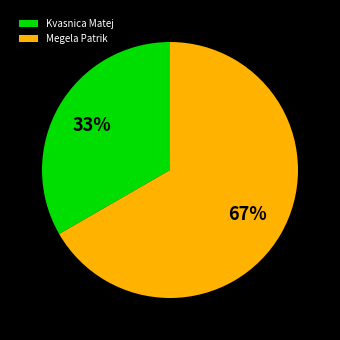

How many slices are in this pie chart?

2